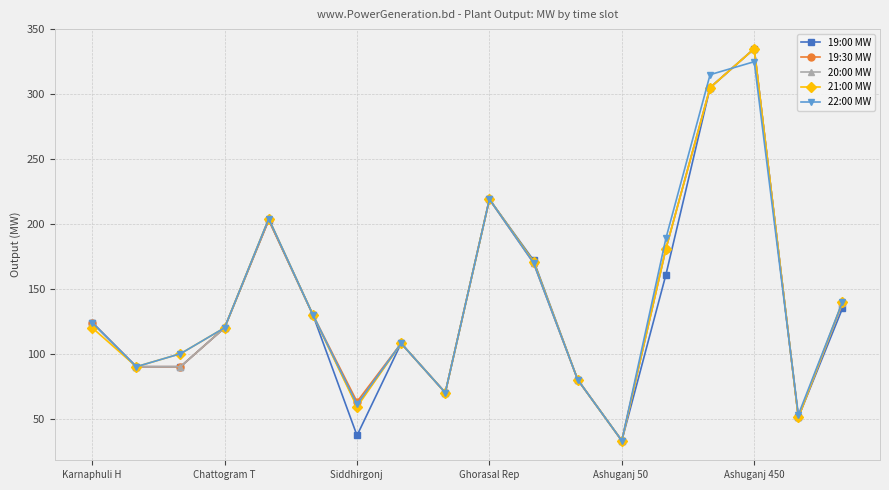

What is the maximum value for 22:00 MW?

325